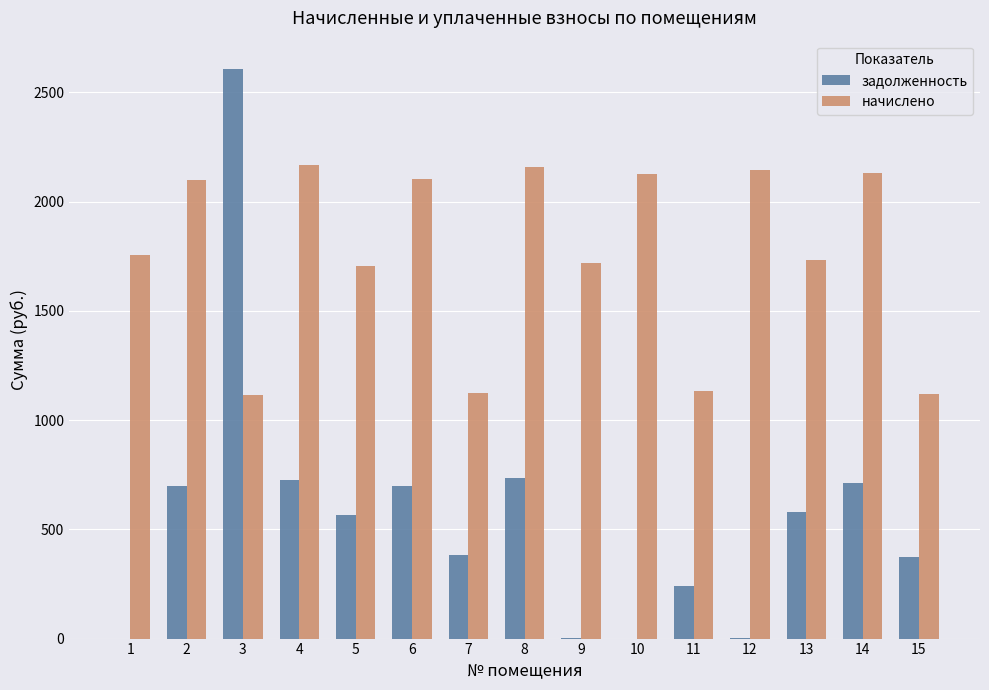

Which series has the largest total across all categories?

начислено